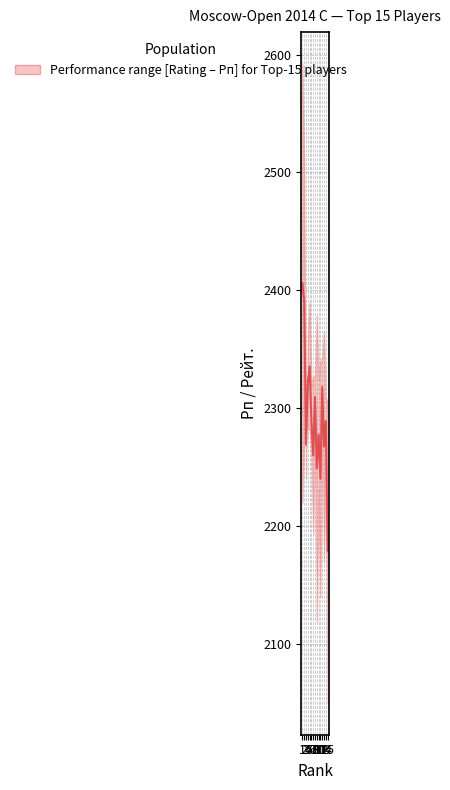

At which label does the data first exceed 2289?

1